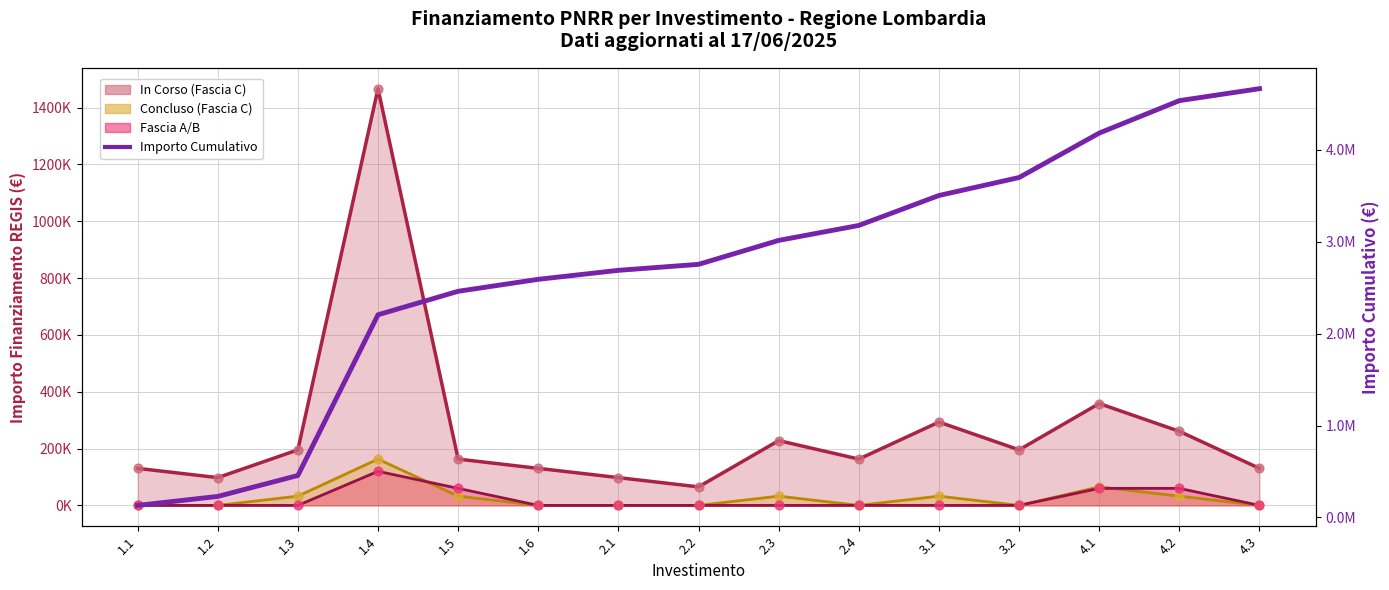

Which has a higher value, 3.2 or 1.2?

3.2